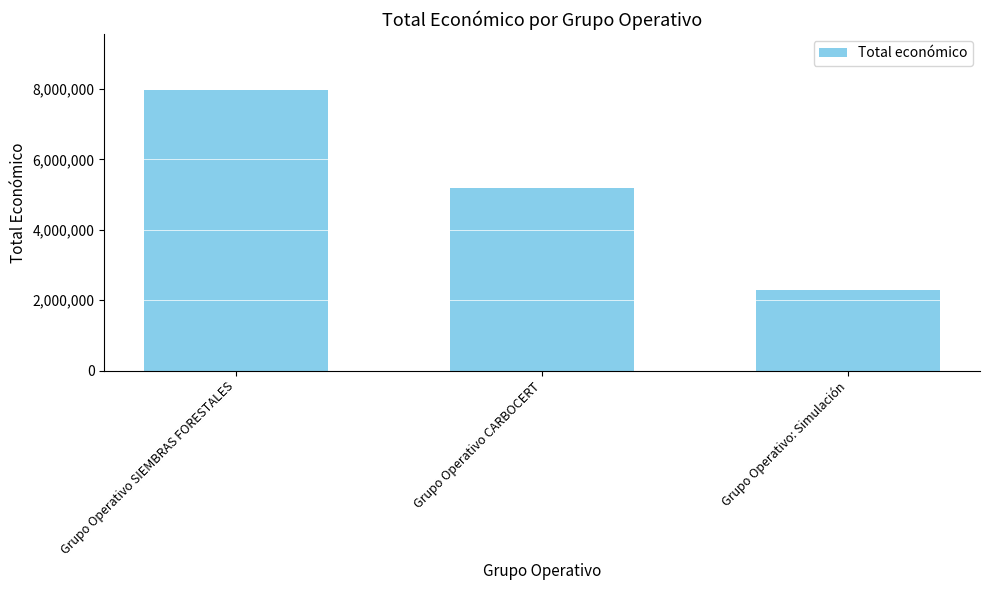

True or false: the data shows 1159730 at Grupo Operativo: Simulación.

False